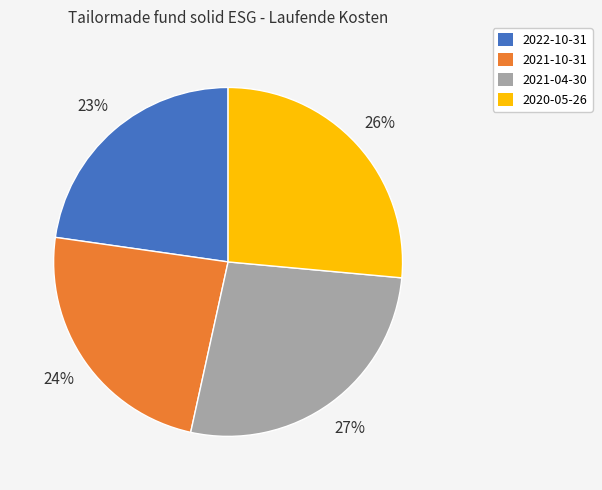

To the nearest percent, what is the difference between the largest and smallest slice percentages?

4%